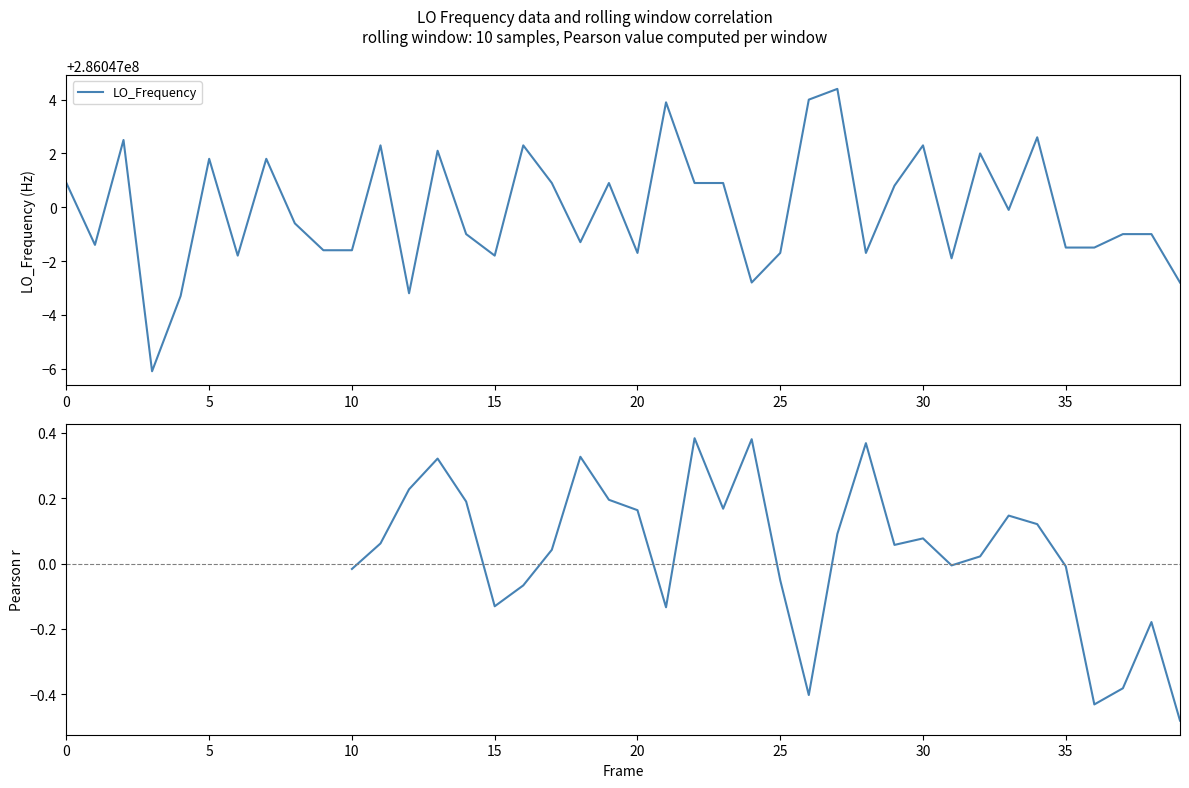

How many data points in Pearson r (rolling) are above 0?

18